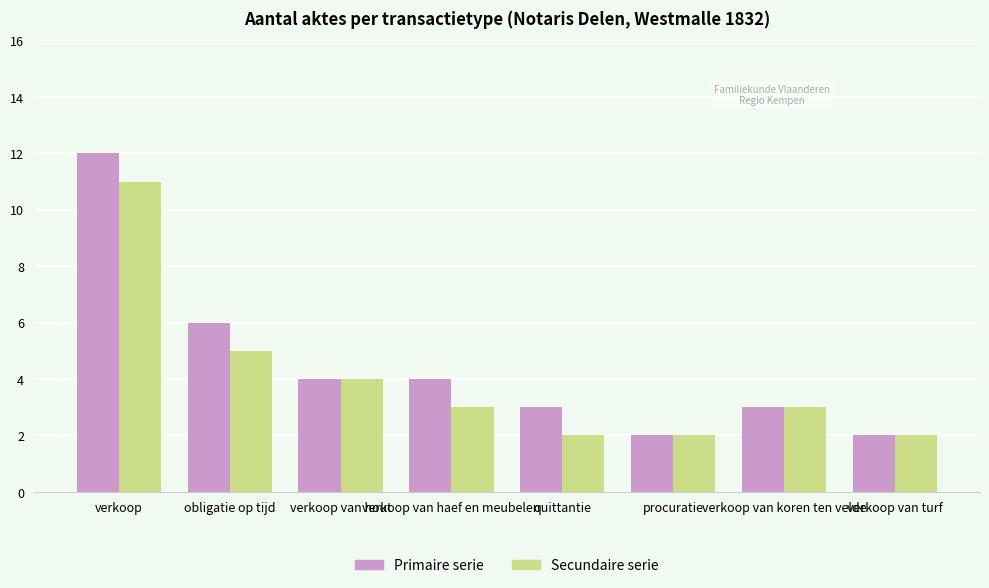

Which series changed the most between verkoop and verkoop van turf?

Primaire serie